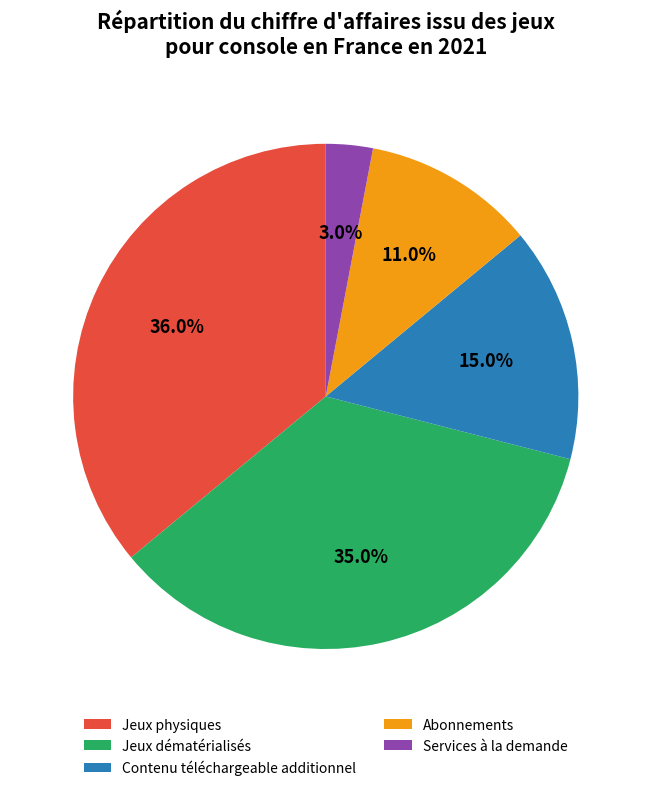

To the nearest percent, what is the difference between the largest and smallest slice percentages?

33%